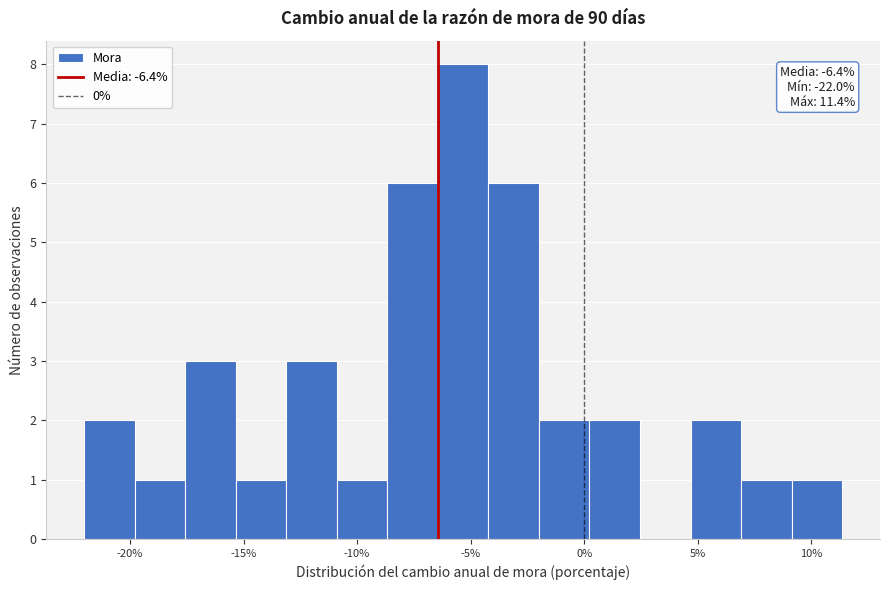

Which range on the x-axis has the tallest bar?

-6.5 to -4.0